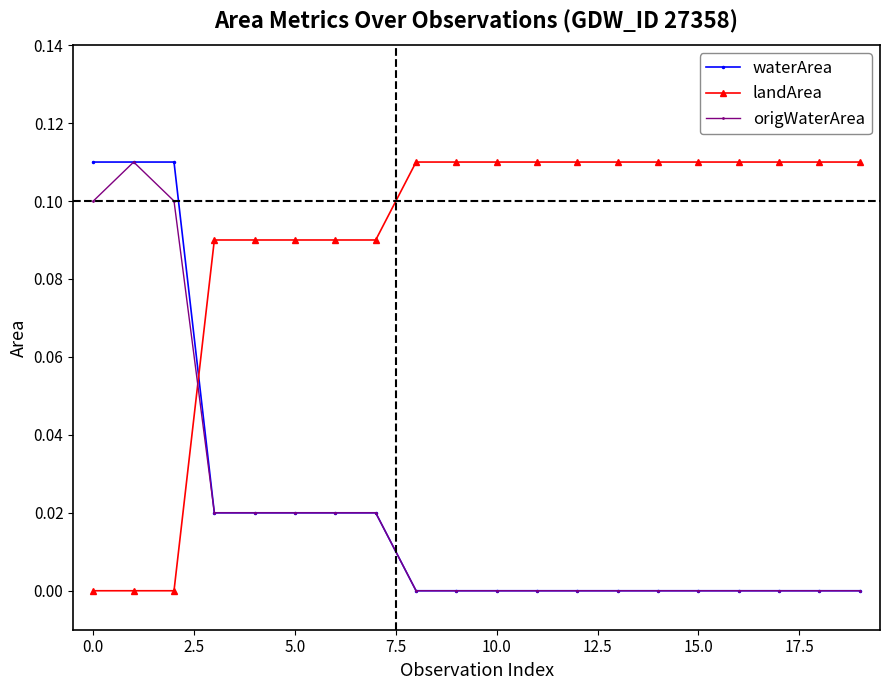

Which series has the largest total across all categories?

landArea